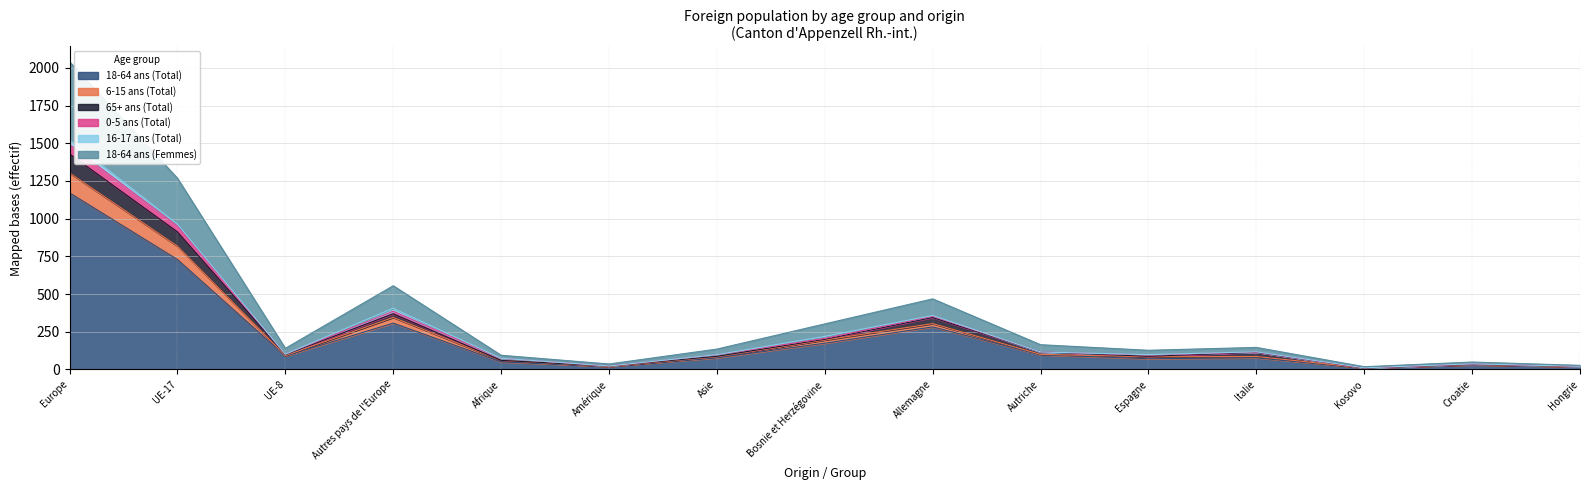

At which label does 18-64 ans (Total) reach its peak?

Europe